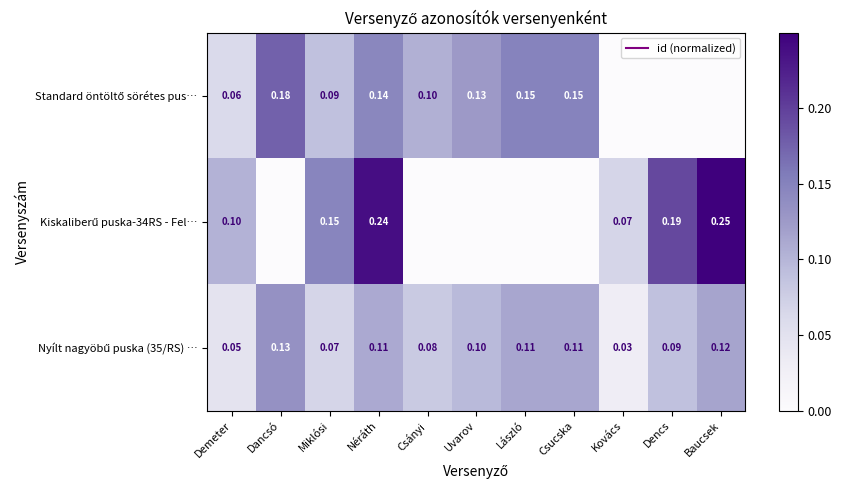

What value does the Nyílt nagyöbű puska (35/RS) … series have at Baucsek?

0.1